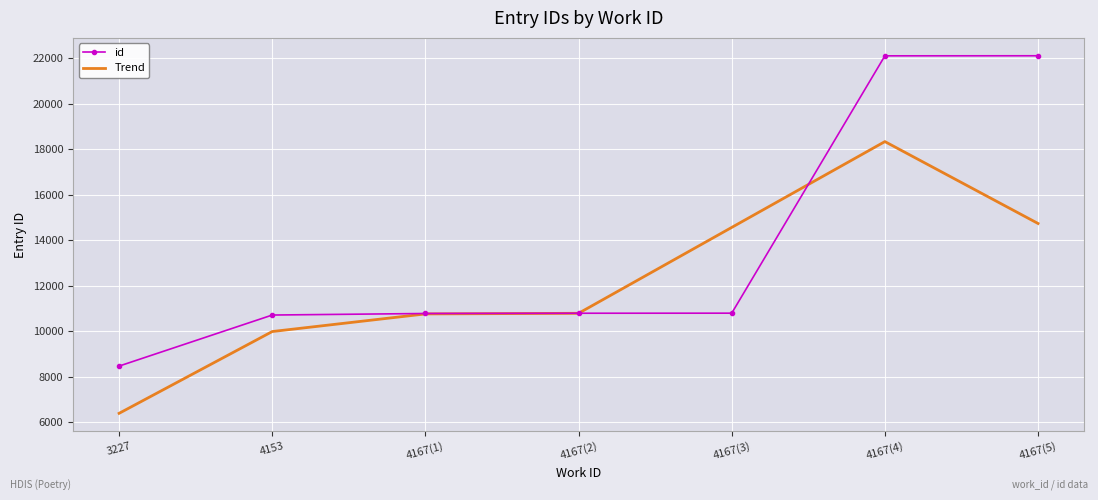

What is the smallest value displayed?

6395.7